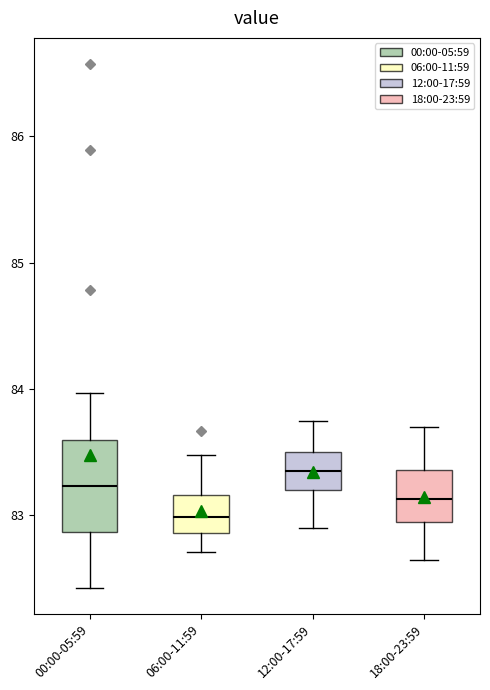

Reading left to right, read every box against the y-axis: the position of its median line, the range the box covers, and the ends of its whiskers. The values are not printed on the chart, so give them approximately, as read against the axis.

00:00-05:59: median 83.2, box 82.9 to 83.6, whiskers 82.4 to 84.0
06:00-11:59: median 83.0, box 82.9 to 83.2, whiskers 82.7 to 83.5
12:00-17:59: median 83.4, box 83.2 to 83.5, whiskers 82.9 to 83.8
18:00-23:59: median 83.1, box 82.9 to 83.4, whiskers 82.7 to 83.7